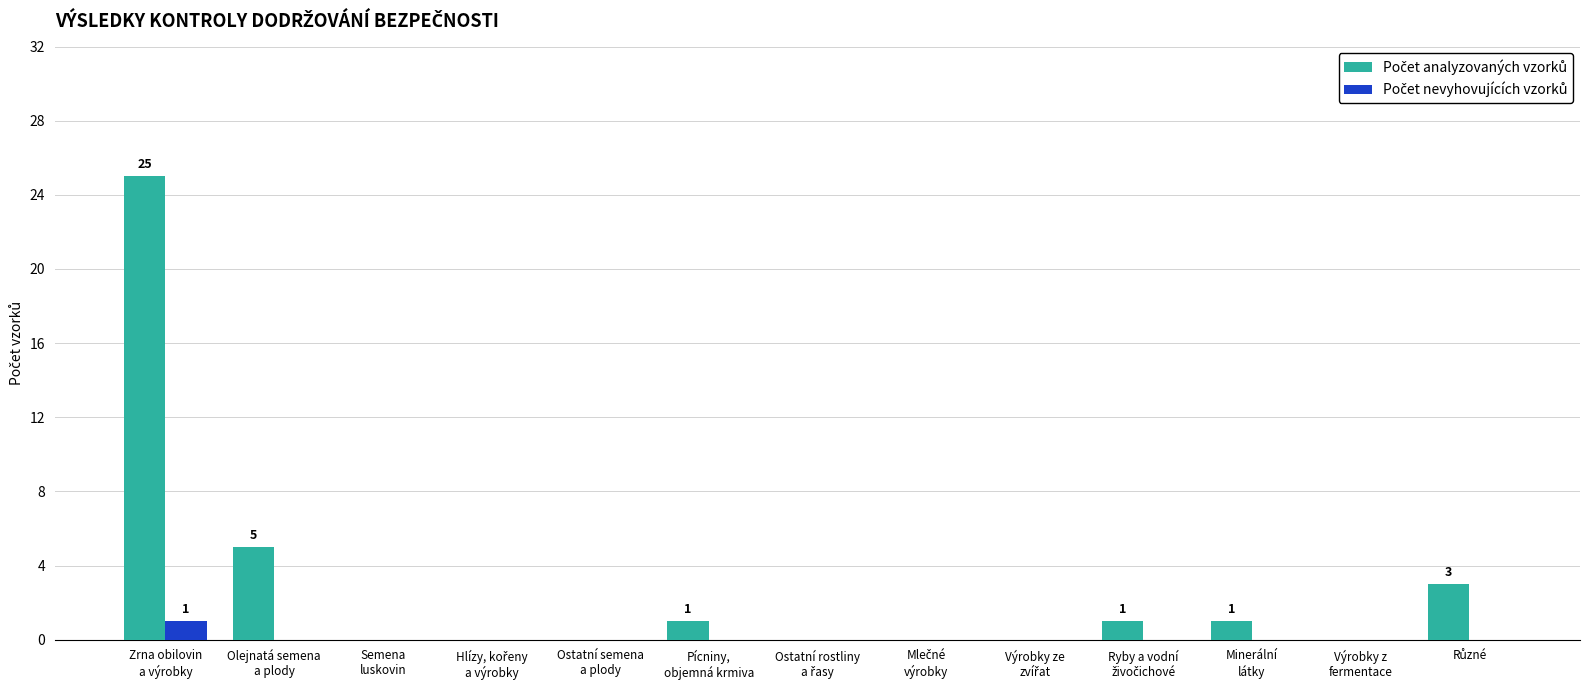

What is the greatest value displayed?

25